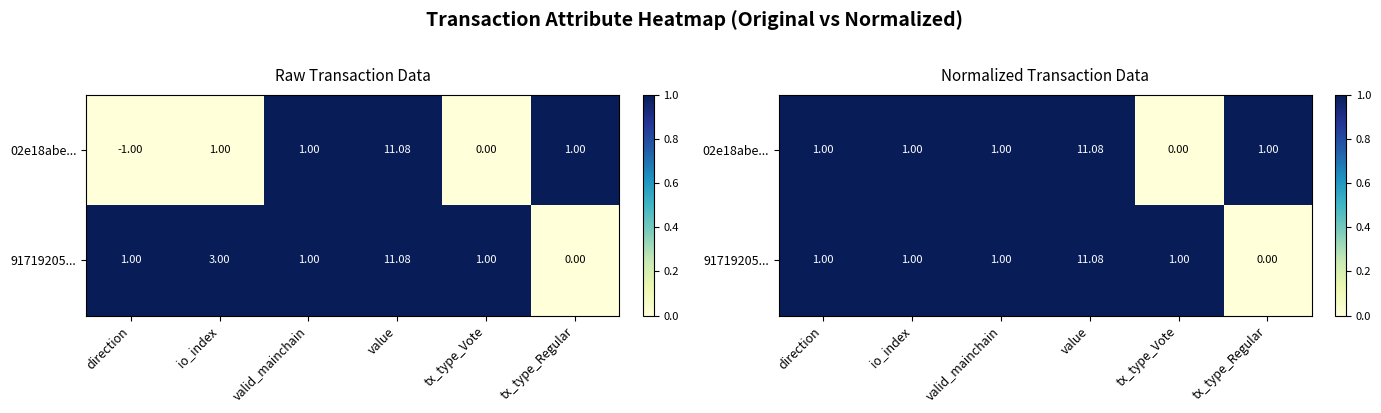

Which series changed the most between io_index and tx_type_Regular?

91719205...